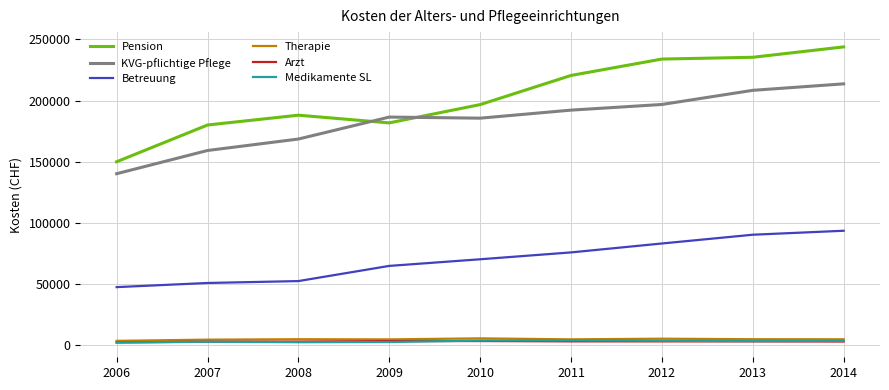

The KVG-pflichtige Pflege series shows 284902.4 at 2008. True or false?

False